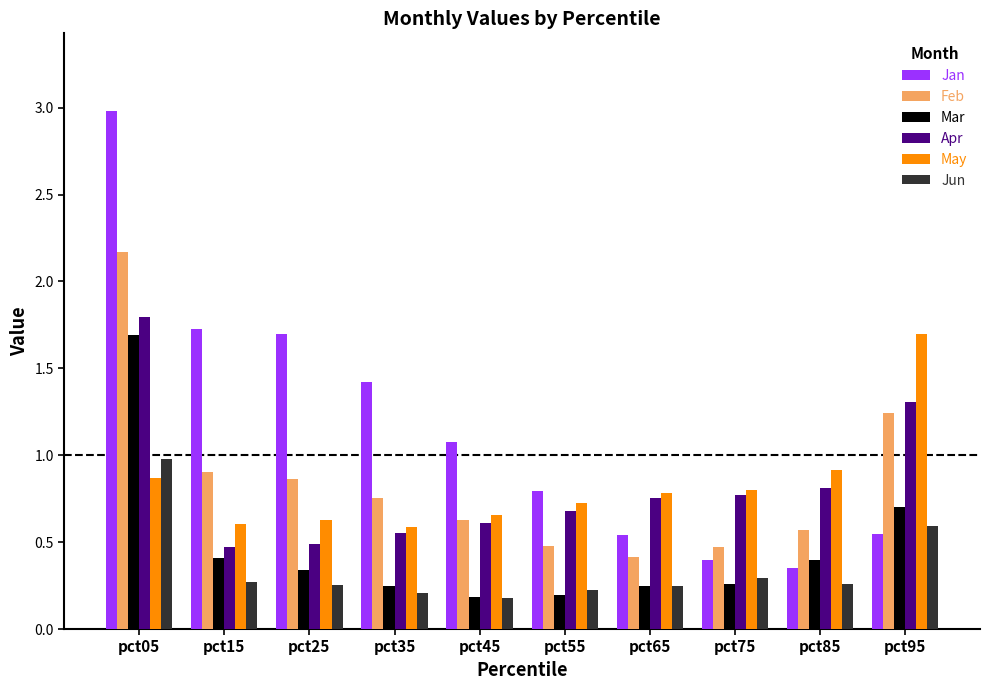

At which category is the sum across all series the highest?

pct05